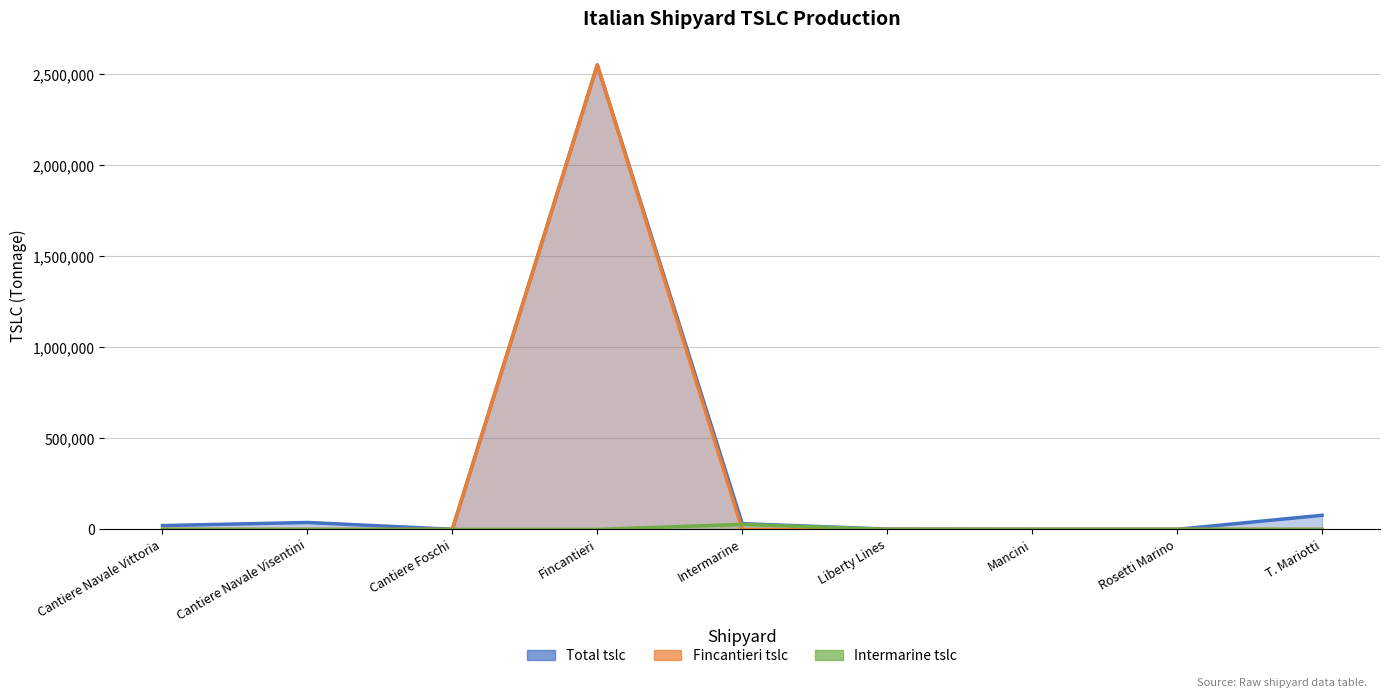

Between which two adjacent categories do Fincantieri tslc and Intermarine tslc first intersect?

Fincantieri and Intermarine